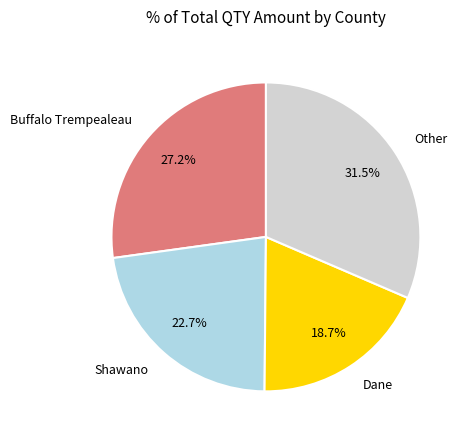

To the nearest percent, what is the average slice percentage?

25%